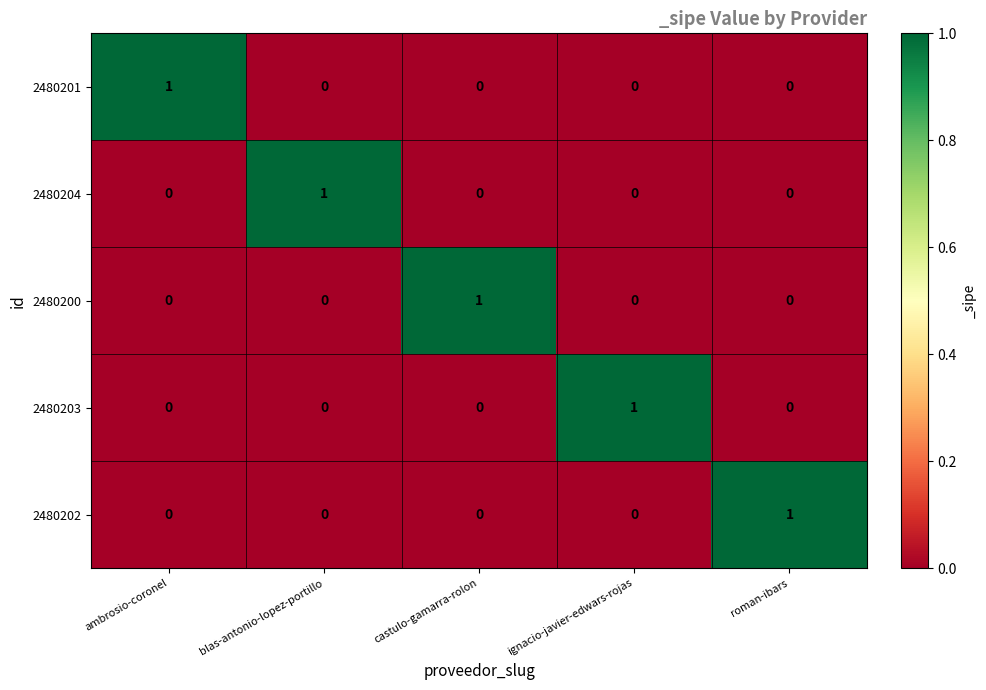

What is the difference between the highest and lowest values at blas-antonio-lopez-portillo?

1